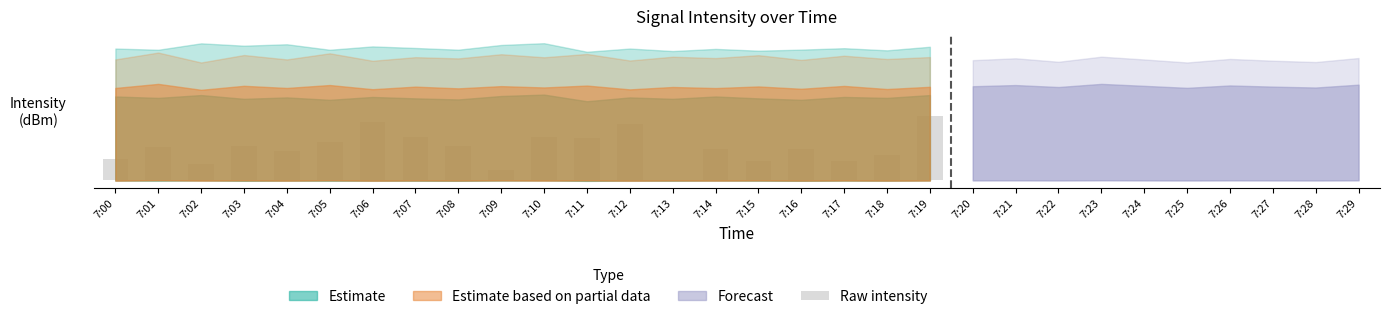

What is the change in value from 7:02 to 7:17?

+1.7